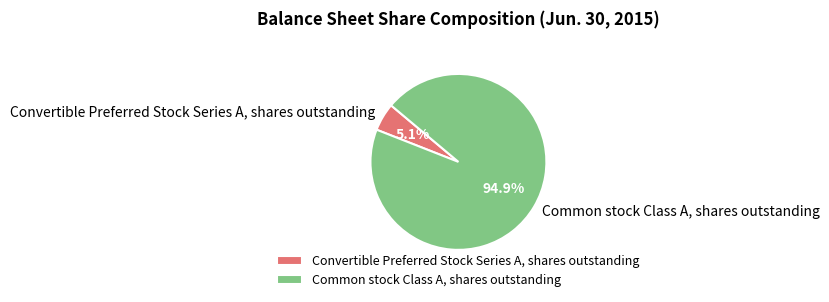

True or false: Convertible Preferred Stock Series A, shares outstanding accounts for 20% of the total.

False